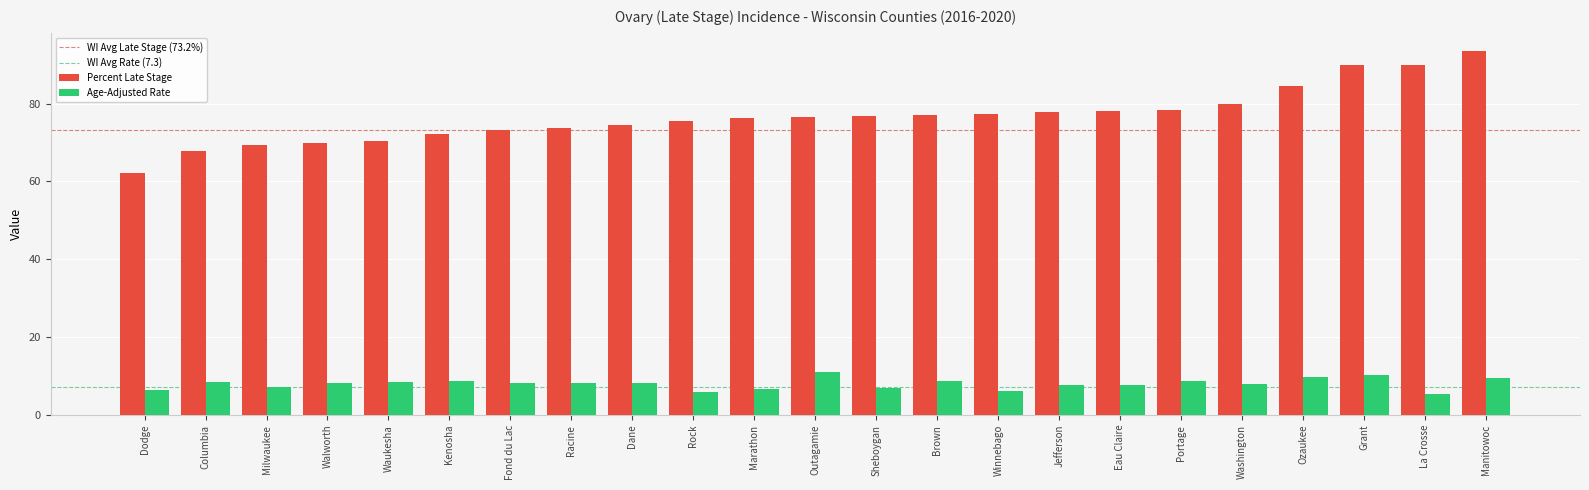

Rank the series by their average value, from lowest to highest.

Age-Adjusted Rate, Percent Late Stage